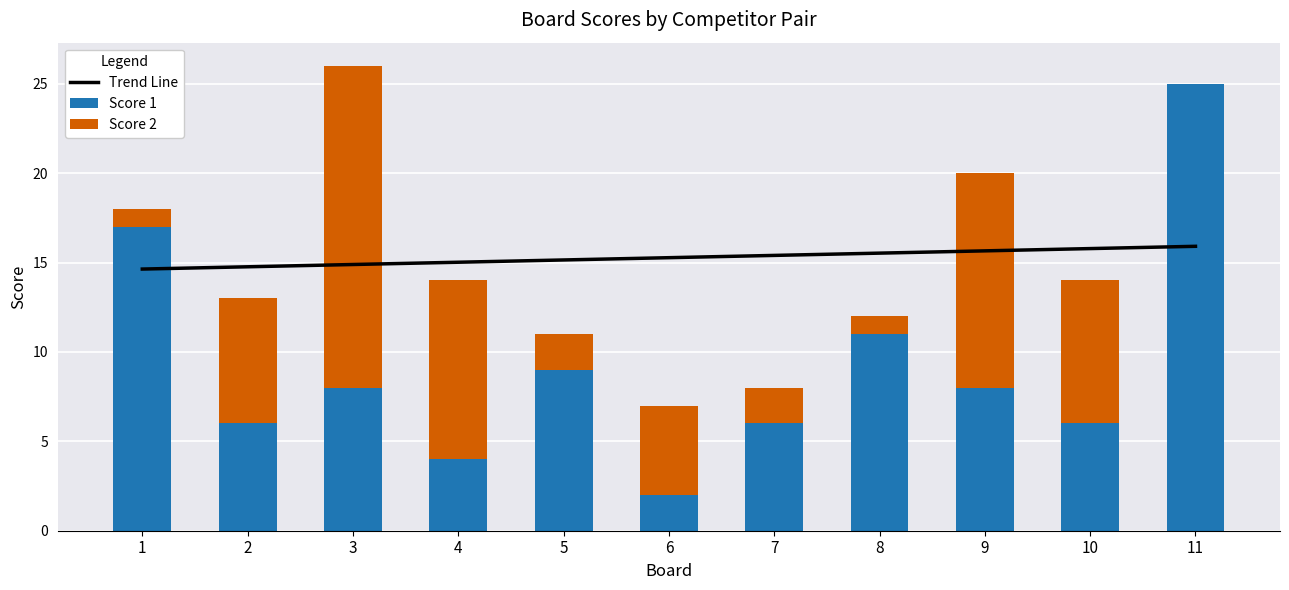

Reading left to right, extract all data points from this chart.

Score 1: 1=17	2=6	3=8	4=4	5=9	6=2	7=6	8=11	9=8	10=6	11=25
Score 2: 1=1	2=7	3=18	4=10	5=2	6=5	7=2	8=1	9=12	10=8	11=0